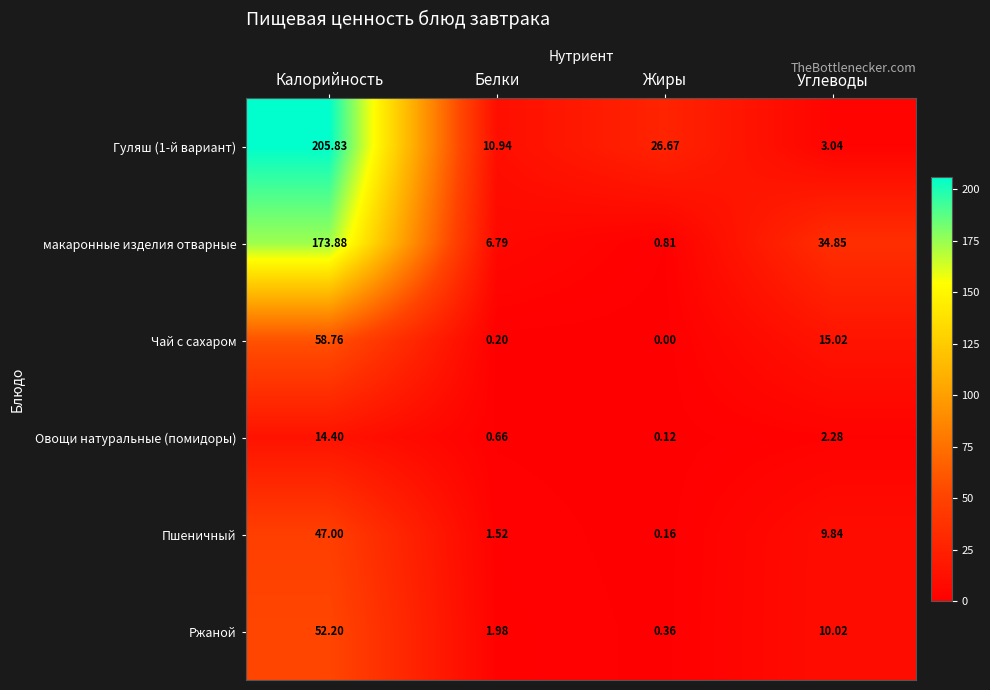

At which category does the chart reach its peak across all series?

Калорийность